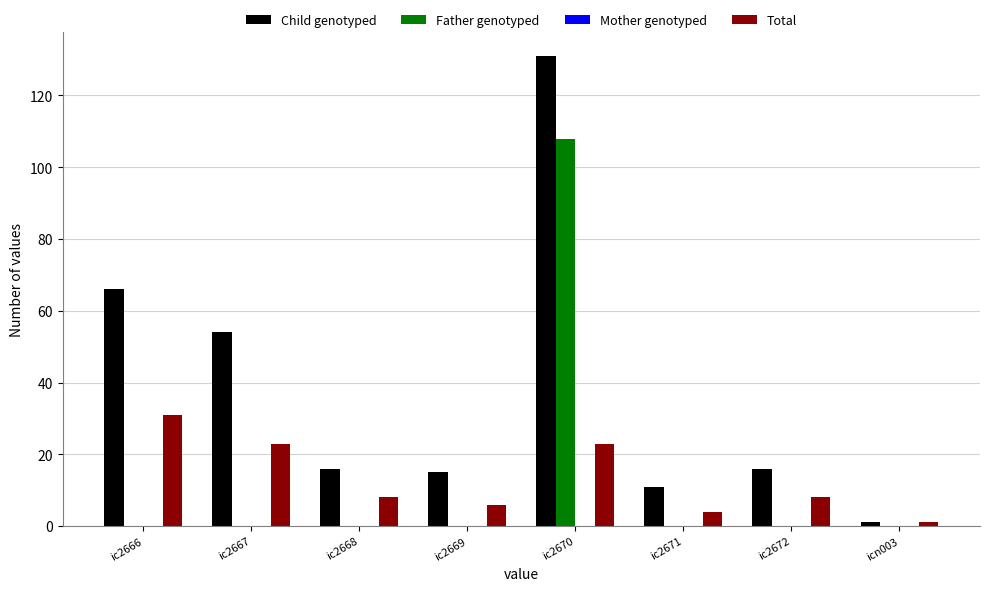

At which label is Child genotyped closest to 66?

ic2666